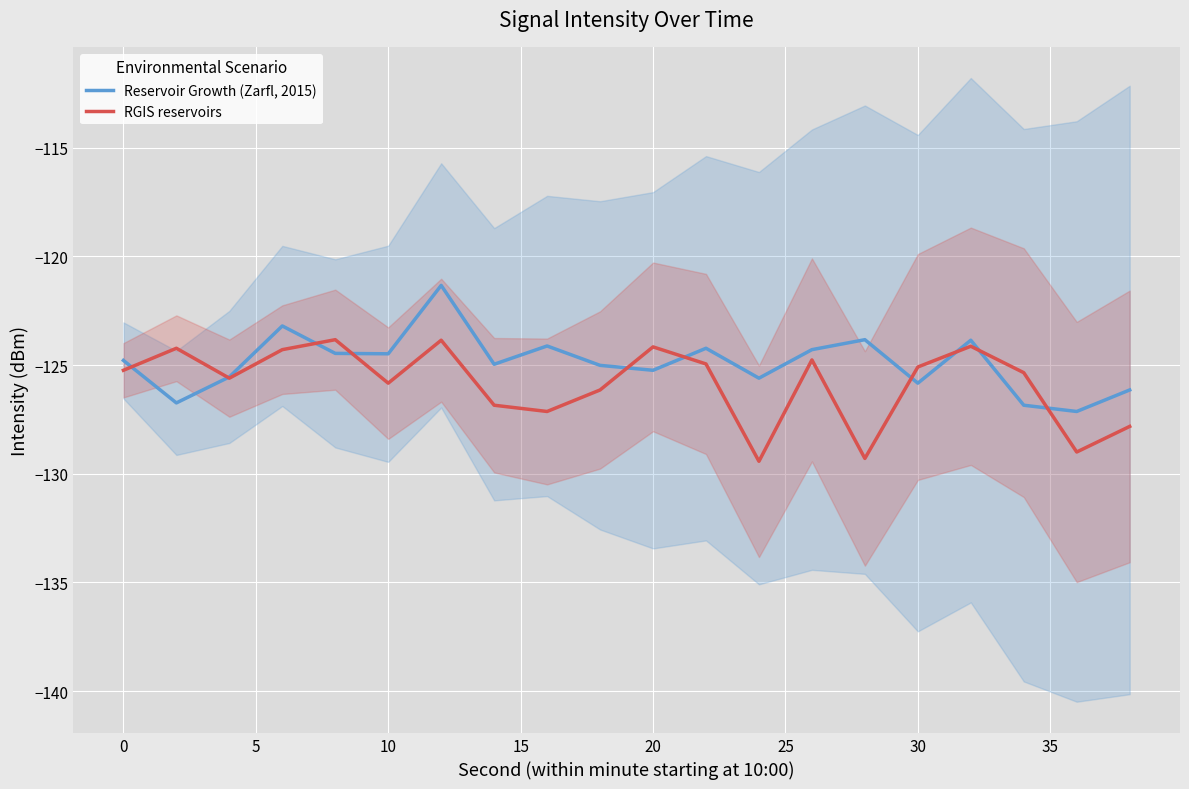

The RGIS reservoirs series shows -206.9 at 30. True or false?

False